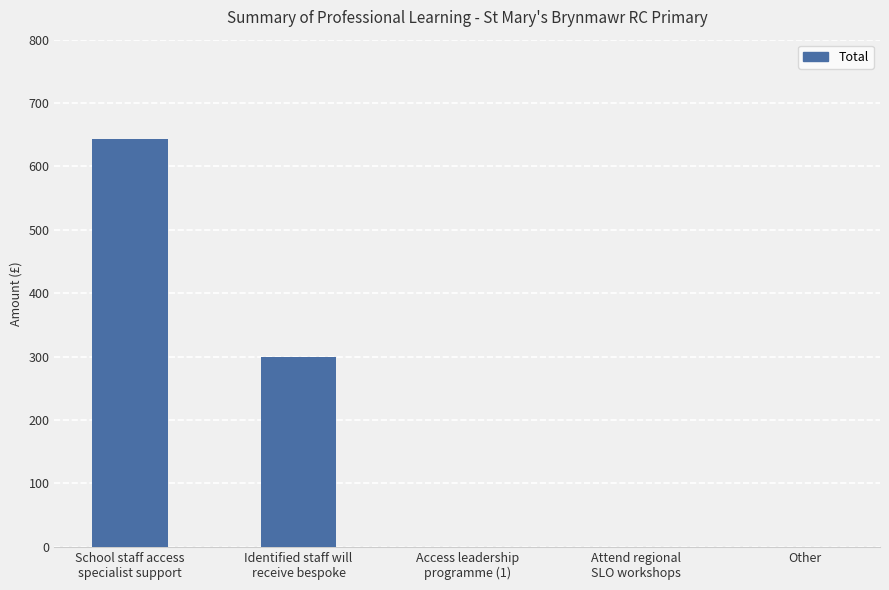

Between Attend regional
SLO workshops and Identified staff will
receive bespoke, which is larger?

Identified staff will
receive bespoke